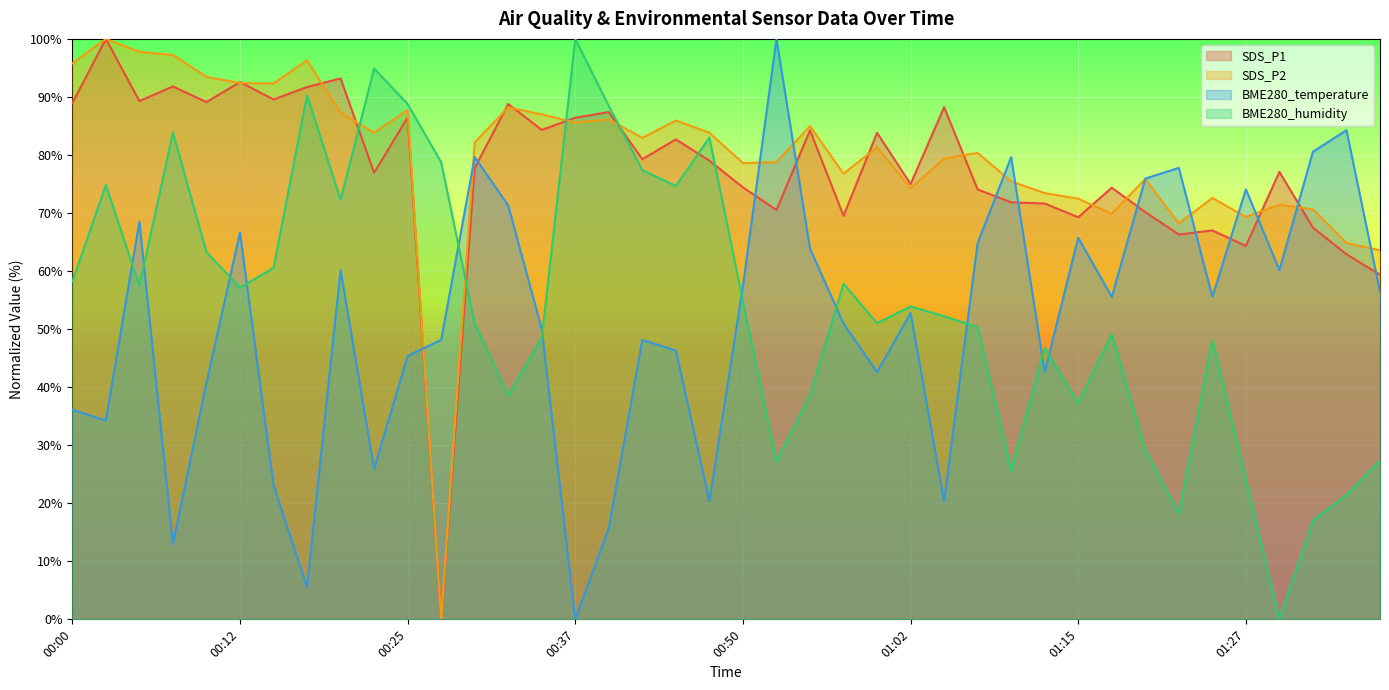

Reading left to right, transcribe all the data shown in this chart.

BME280_temperature: 00:00=36.1	00:02=34.3	00:05=68.5	00:07=13.0	00:10=40.7	00:12=66.7	00:15=23.1	00:17=5.6	00:20=60.2	00:22=25.9	00:25=45.4	00:27=48.1	00:30=79.6	00:32=71.3	00:35=50.0	00:37=0.0	00:40=15.7	00:42=48.1	00:45=46.3	00:47=20.4	00:50=57.4	00:52=100.0	00:55=63.9	00:57=50.9	01:00=42.6	01:02=52.8	01:05=20.4	01:07=64.8	01:10=79.6	01:12=42.6	01:15=65.7	01:17=55.6	01:20=75.9	01:22=77.8	01:25=55.6	01:27=74.1	01:30=60.2	01:32=80.6	01:35=84.3	01:37=56.5
BME280_humidity: 00:00=58.2	00:02=74.8	00:05=57.5	00:07=83.8	00:10=63.3	00:12=57.1	00:15=60.5	00:17=90.3	00:20=72.3	00:22=94.9	00:25=88.8	00:27=78.7	00:30=51.0	00:32=38.6	00:35=48.5	00:37=100.0	00:40=88.4	00:42=77.4	00:45=74.7	00:47=83.0	00:50=54.8	00:52=27.2	00:55=38.6	00:57=57.8	01:00=51.0	01:02=53.9	01:05=52.2	01:07=50.3	01:10=25.7	01:12=46.8	01:15=37.2	01:17=49.1	01:20=29.3	01:22=18.2	01:25=48.1	01:27=24.1	01:30=0.0	01:32=17.0	01:35=21.4	01:37=27.4
SDS_P1: 00:00=88.9	00:02=100.0	00:05=89.3	00:07=91.8	00:10=89.1	00:12=92.6	00:15=89.6	00:17=91.7	00:20=93.2	00:22=76.9	00:25=86.5	00:27=0.0	00:30=77.8	00:32=88.8	00:35=84.3	00:37=86.4	00:40=87.4	00:42=79.3	00:45=82.7	00:47=79.0	00:50=74.4	00:52=70.5	00:55=84.2	00:57=69.5	01:00=83.8	01:02=75.0	01:05=88.2	01:07=74.1	01:10=71.8	01:12=71.6	01:15=69.3	01:17=74.4	01:20=70.2	01:22=66.3	01:25=67.0	01:27=64.3	01:30=77.1	01:32=67.5	01:35=62.9	01:37=59.4
SDS_P2: 00:00=95.8	00:02=100.0	00:05=97.8	00:07=97.2	00:10=93.5	00:12=92.4	00:15=92.3	00:17=96.3	00:20=87.3	00:22=83.8	00:25=87.7	00:27=0.0	00:30=82.2	00:32=88.2	00:35=87.0	00:37=85.6	00:40=86.1	00:42=83.0	00:45=85.9	00:47=83.8	00:50=78.6	00:52=78.8	00:55=85.0	00:57=76.8	01:00=81.3	01:02=74.3	01:05=79.4	01:07=80.4	01:10=75.5	01:12=73.4	01:15=72.5	01:17=69.9	01:20=75.9	01:22=68.2	01:25=72.6	01:27=69.3	01:30=71.4	01:32=70.6	01:35=64.8	01:37=63.6